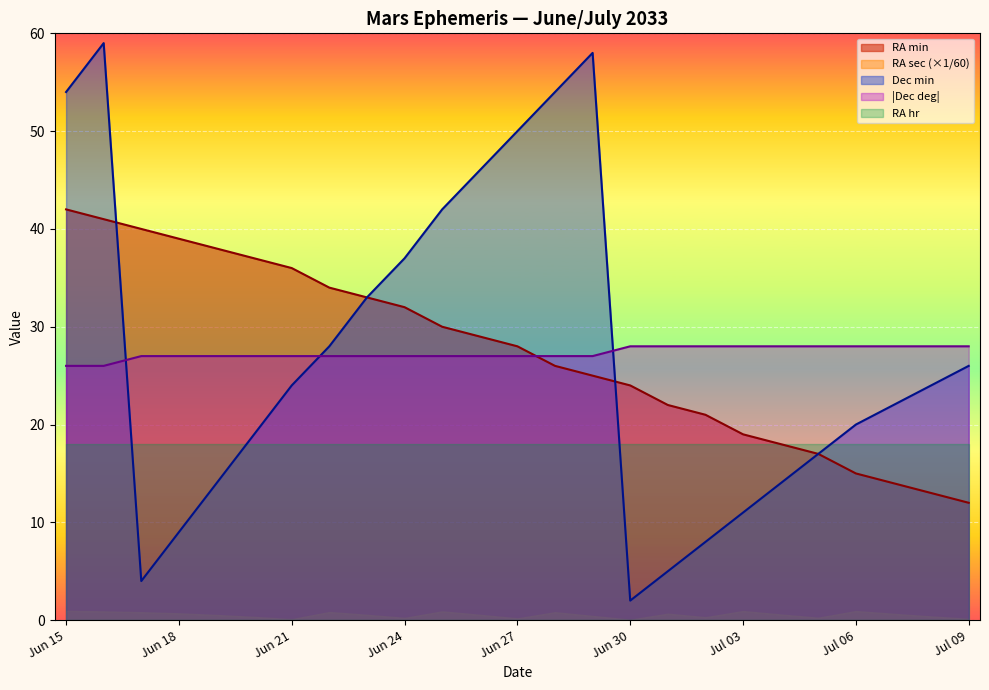

Which series has the largest range (max minus min)?

Dec min